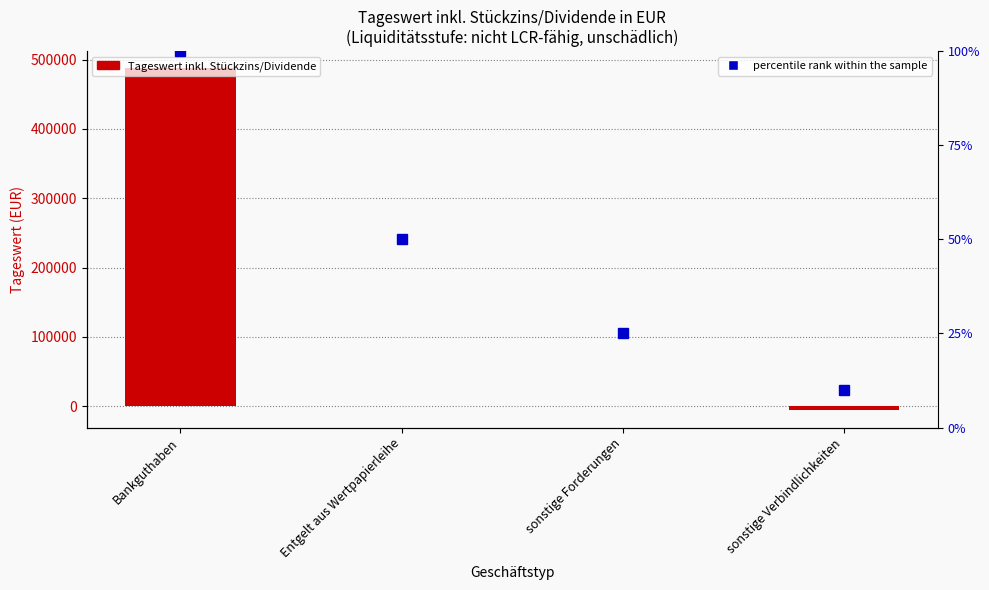

How many data points in percentile rank within the sample are less than 50?

2